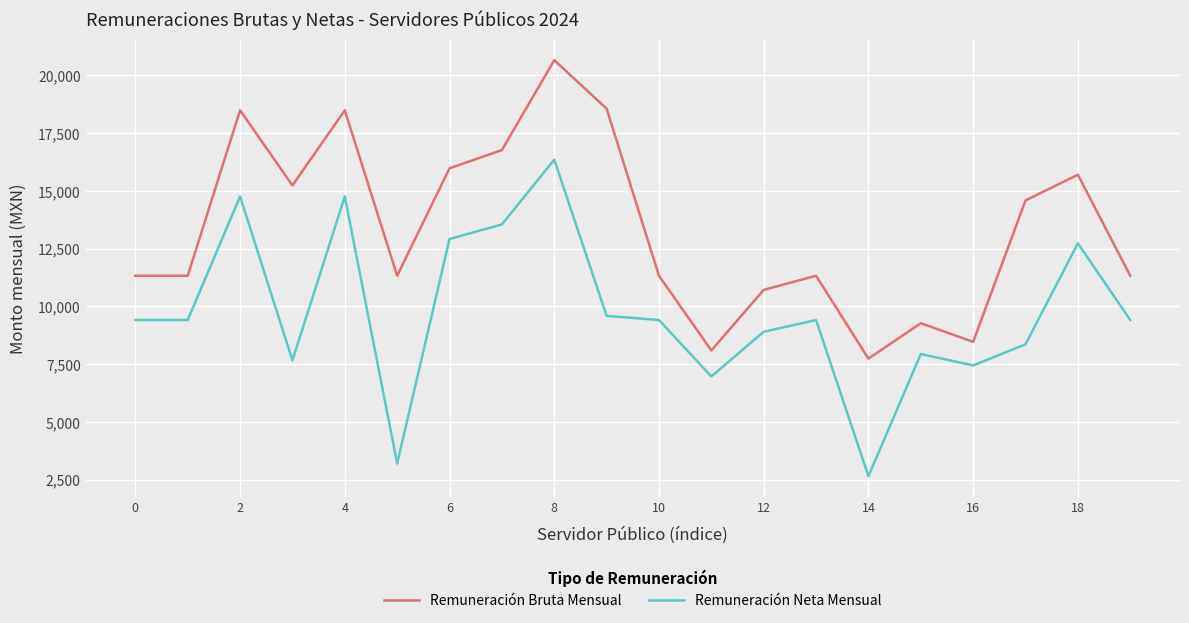

Which series has the largest range (max minus min)?

Remuneración Neta Mensual